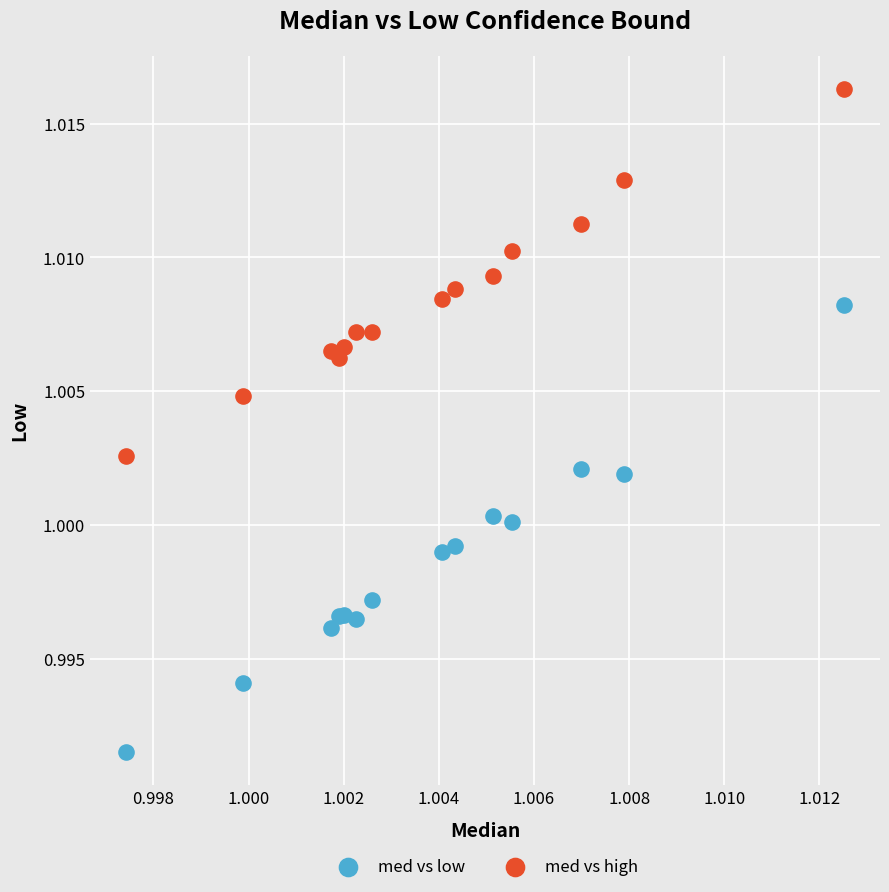

Which series contains the highest Y value?

med vs high